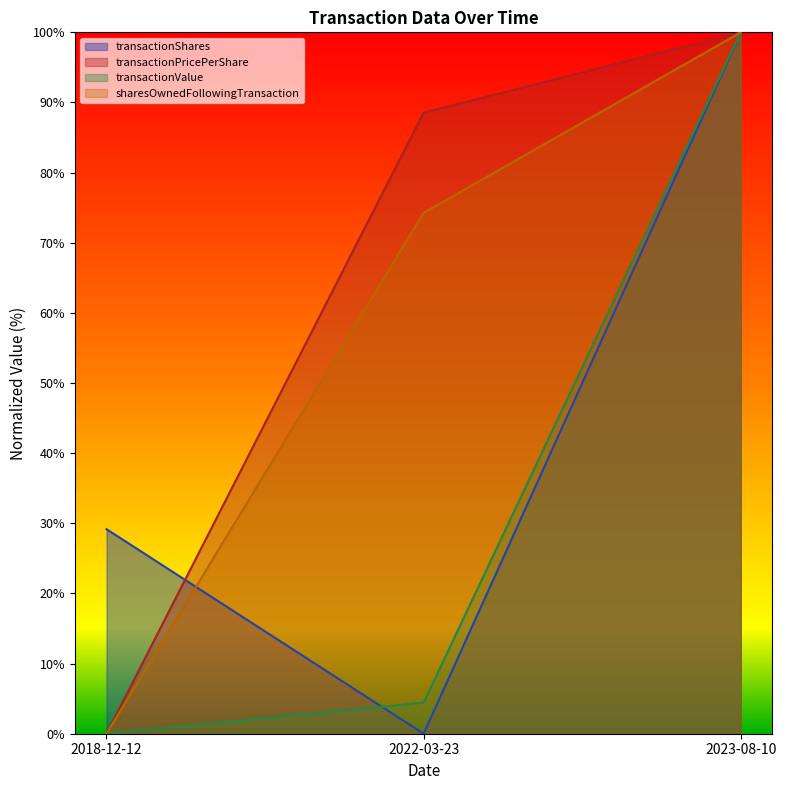

Which series changed the most between 2022-03-23 and 2023-08-10?

transactionShares